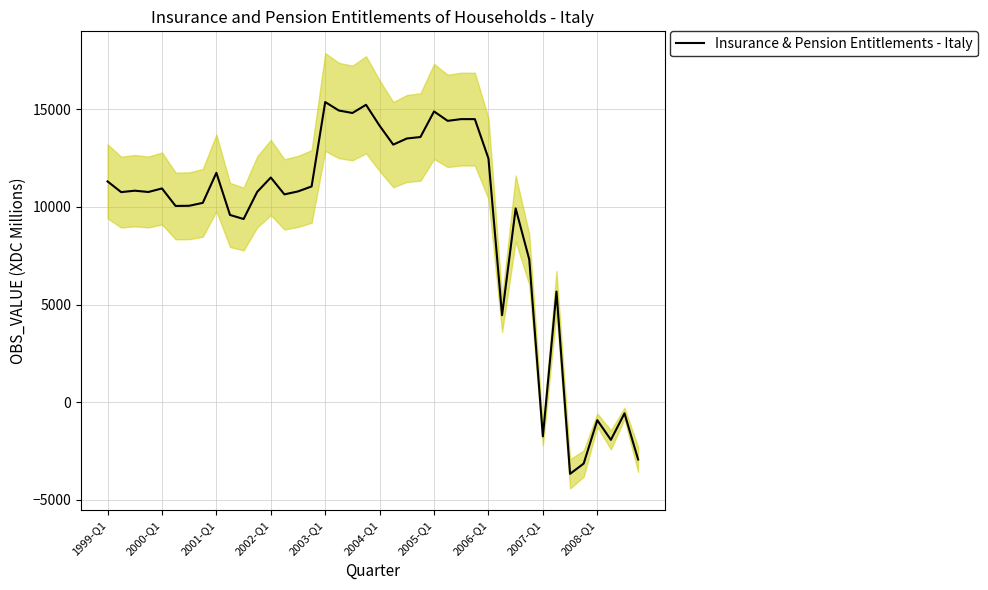

The value of Insurance & Pension Entitlements - Italy at 2002-Q1 is 11501. True or false?

True